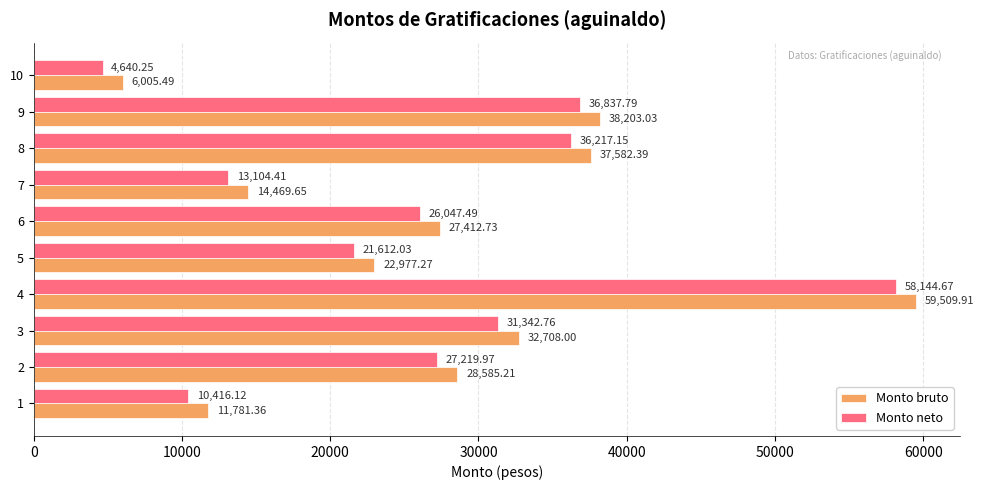

What is the total value across all series at 2?

55805.2